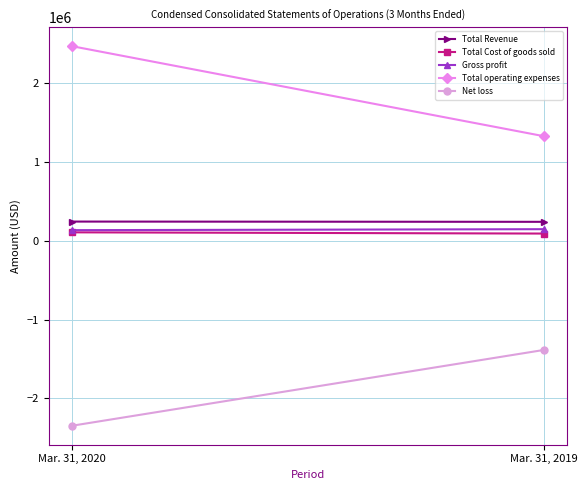

At which category does the chart reach its peak across all series?

Mar. 31, 2020